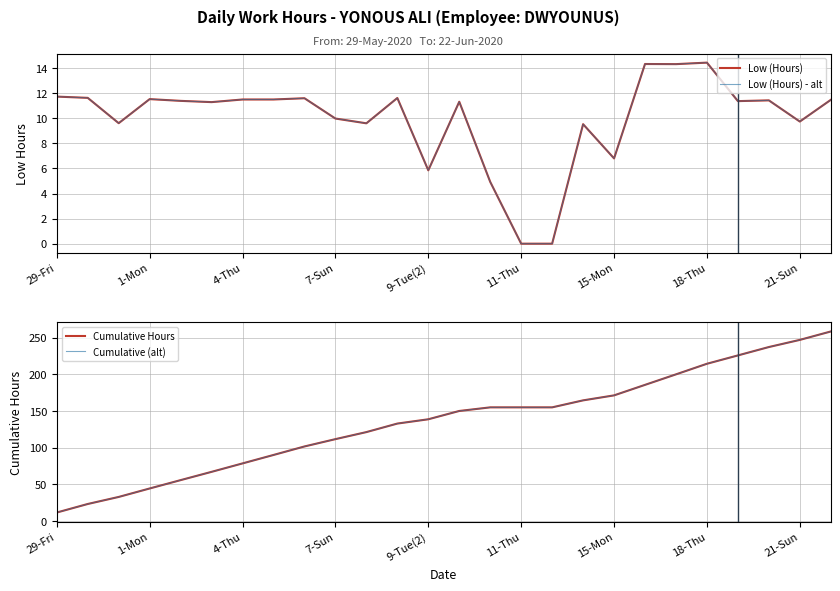

How many series are shown in this chart?

4